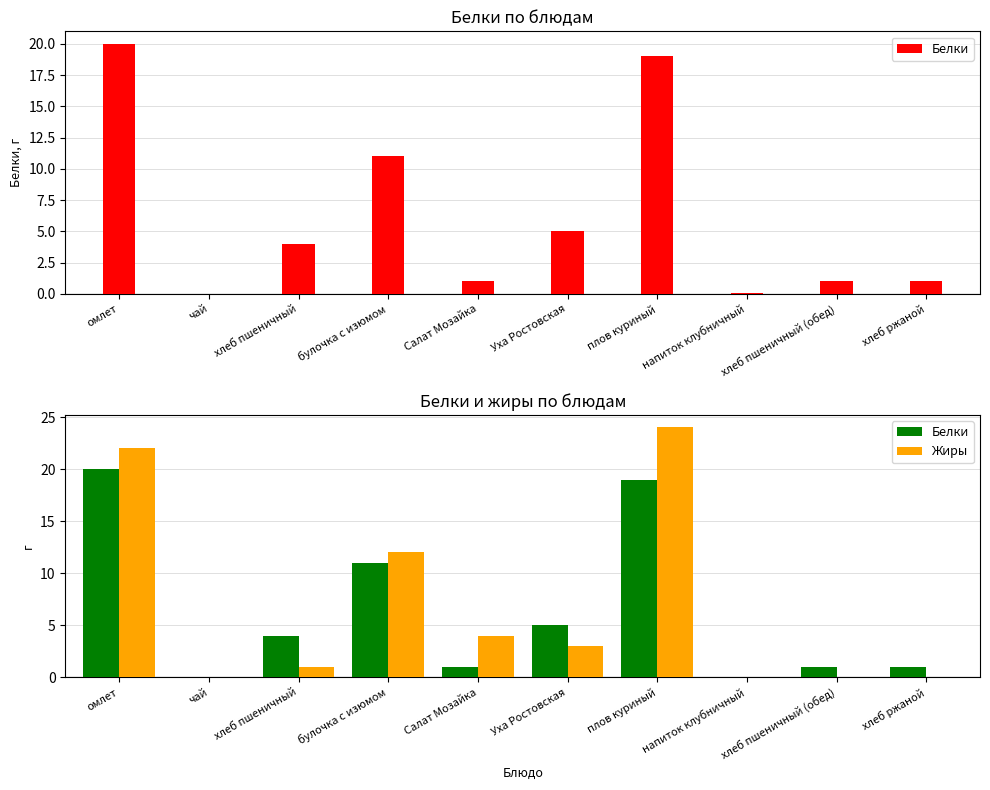

Which series has the largest range (max minus min)?

Жиры